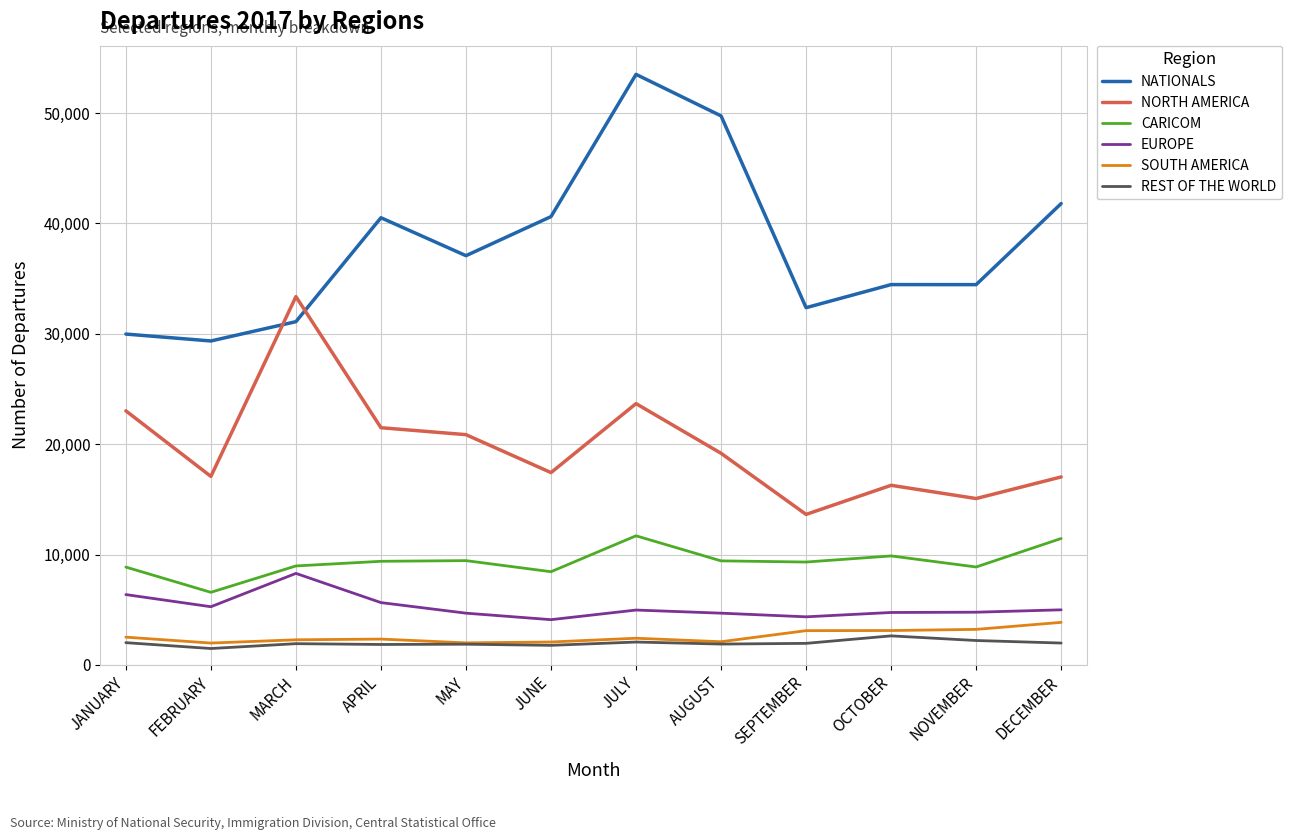

What value does the NORTH AMERICA series have at FEBRUARY?

17078